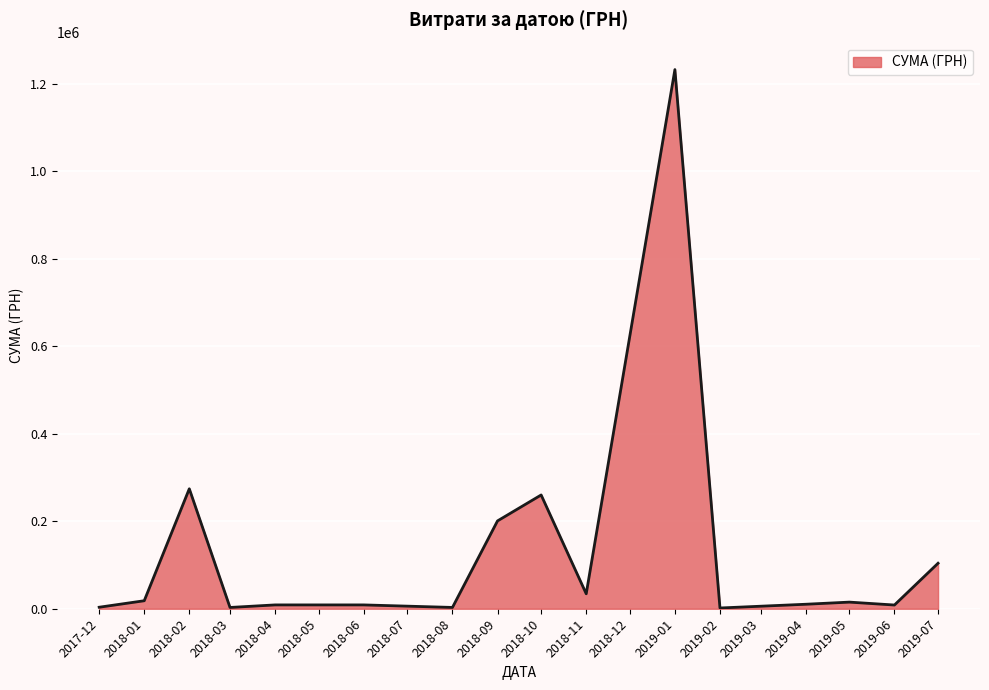

At which category does the chart reach its peak across all series?

2019-01